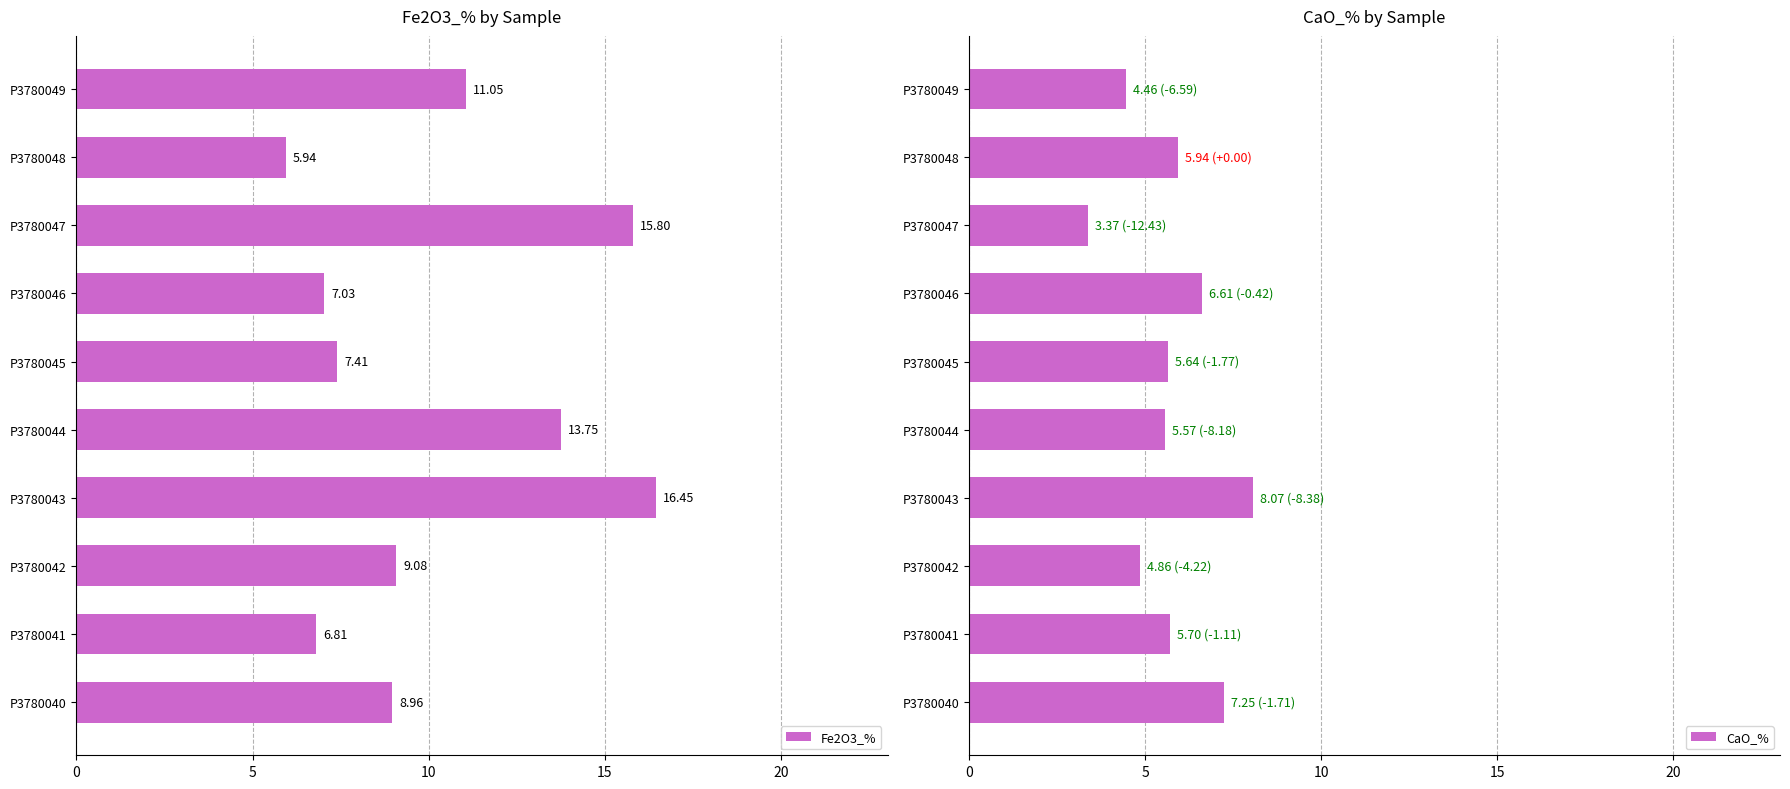

What is the smallest value displayed?

3.4